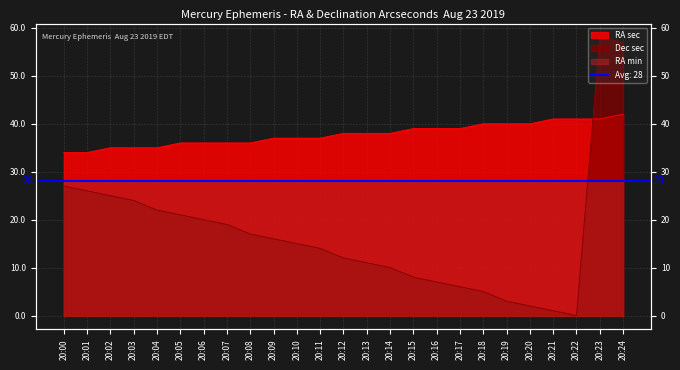

What is the difference between the second highest and minimum values in the Dec sec series?

57